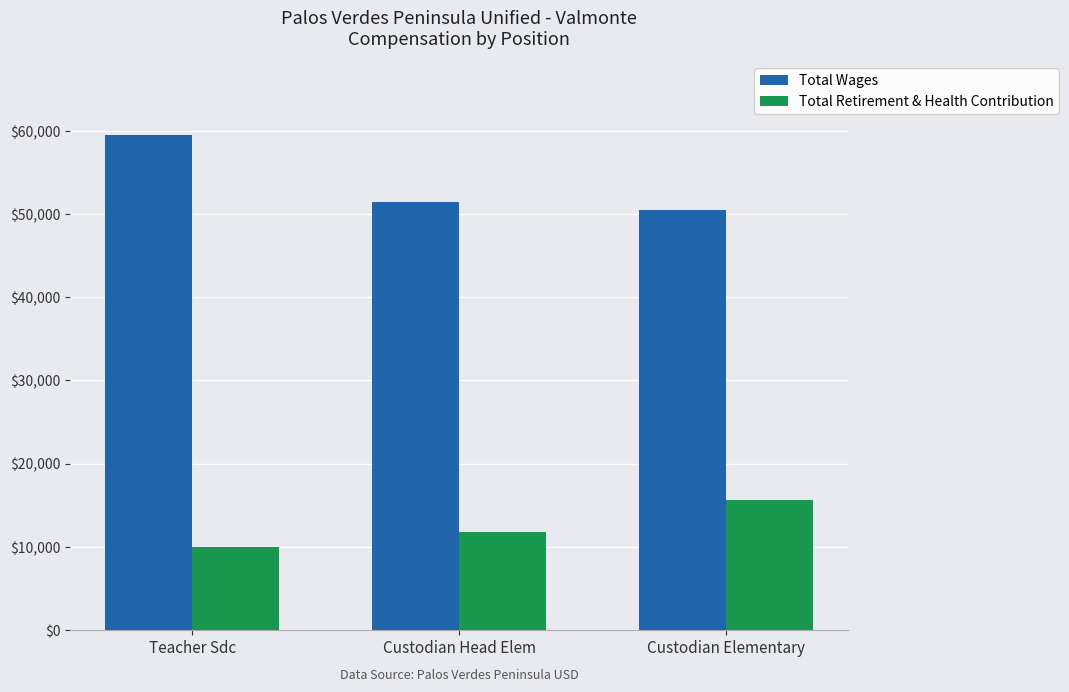

What is the value of the Total Wages bar at the 3rd from the left?

50467